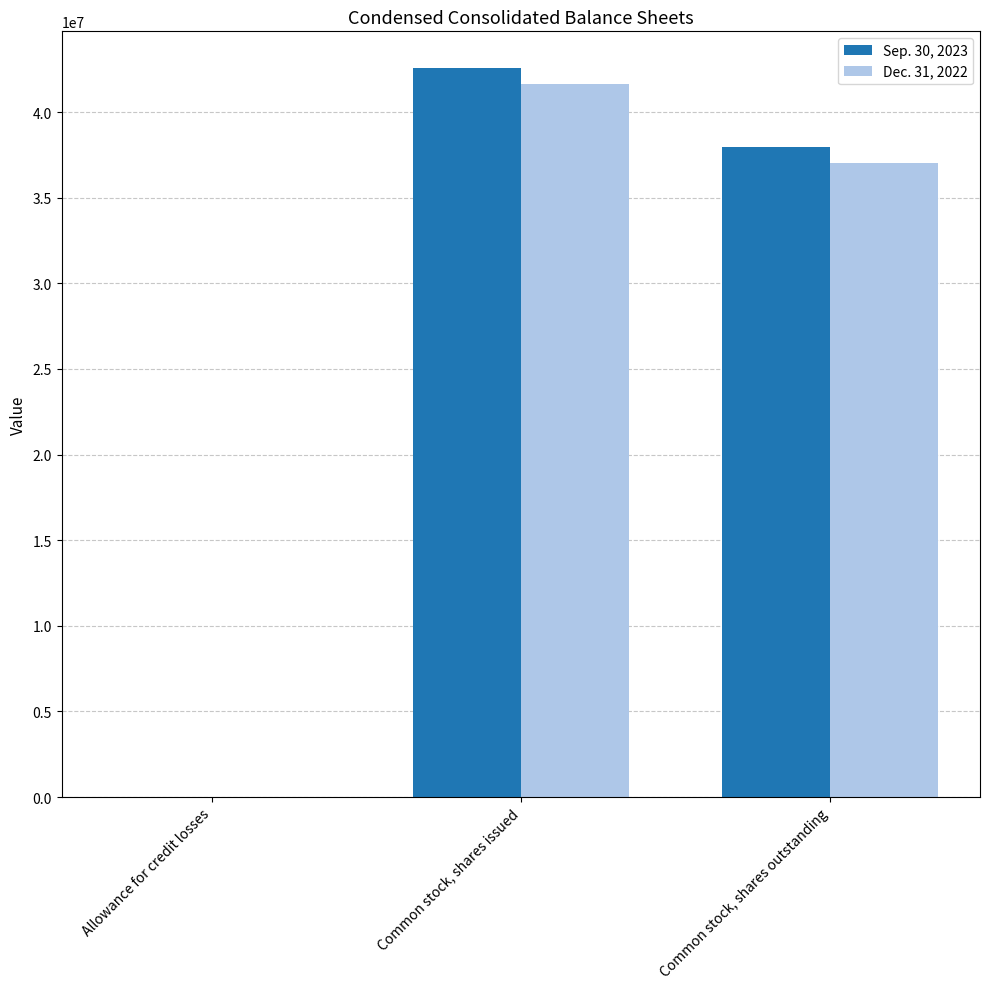

True or false: Sep. 30, 2023 has a value of 37970000 at Common stock, shares outstanding.

True